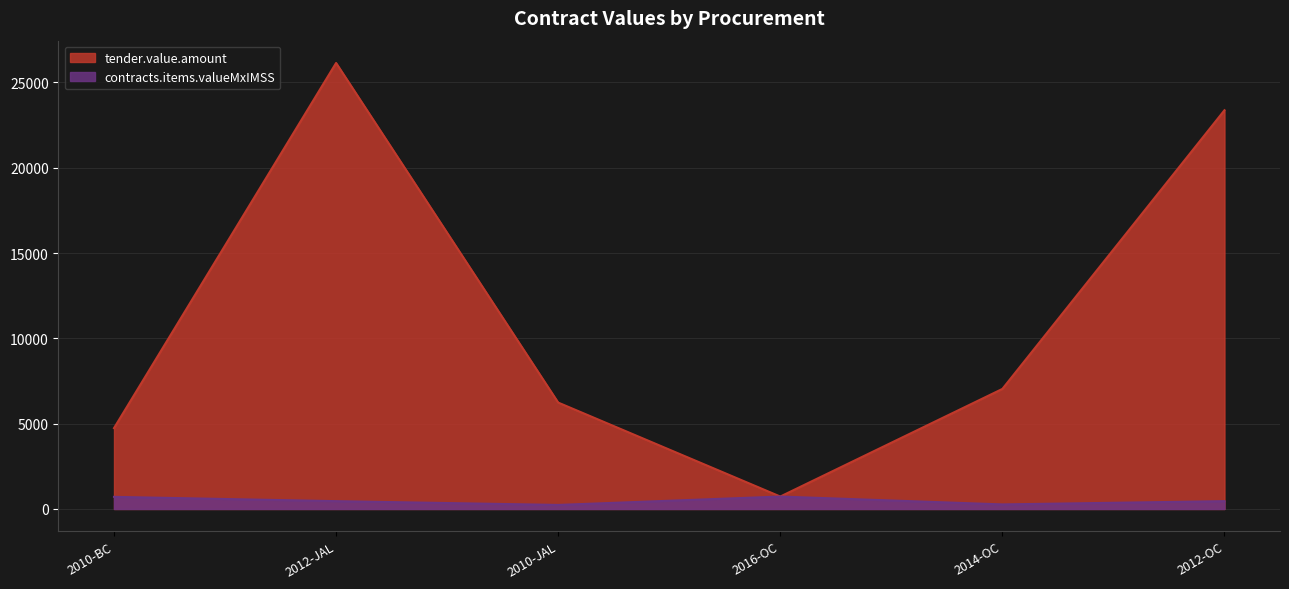

Where is the first local maximum for tender.value.amount?

2012-JAL